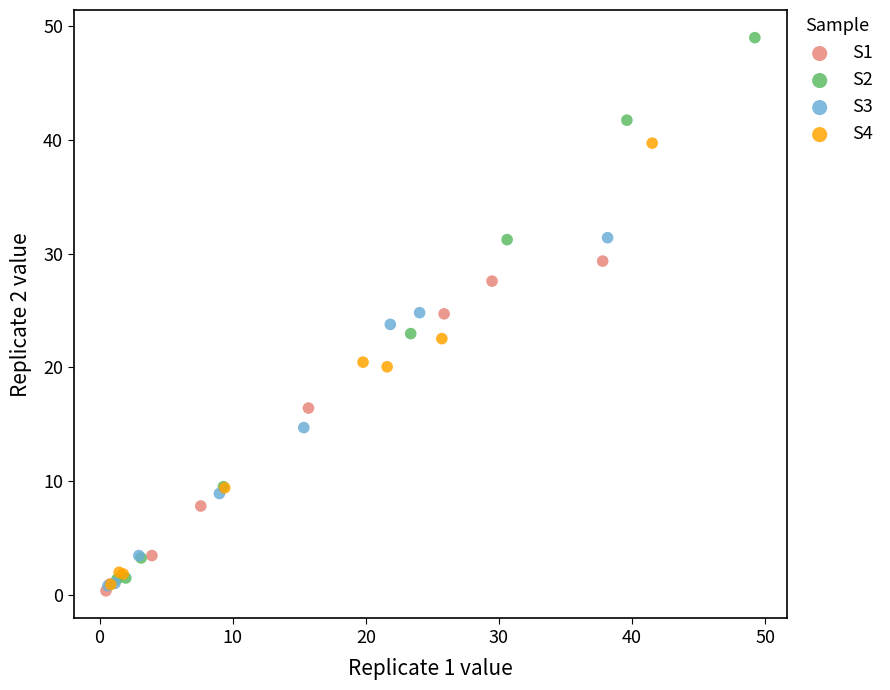

Which series has the largest Y range (max minus min)?

S2